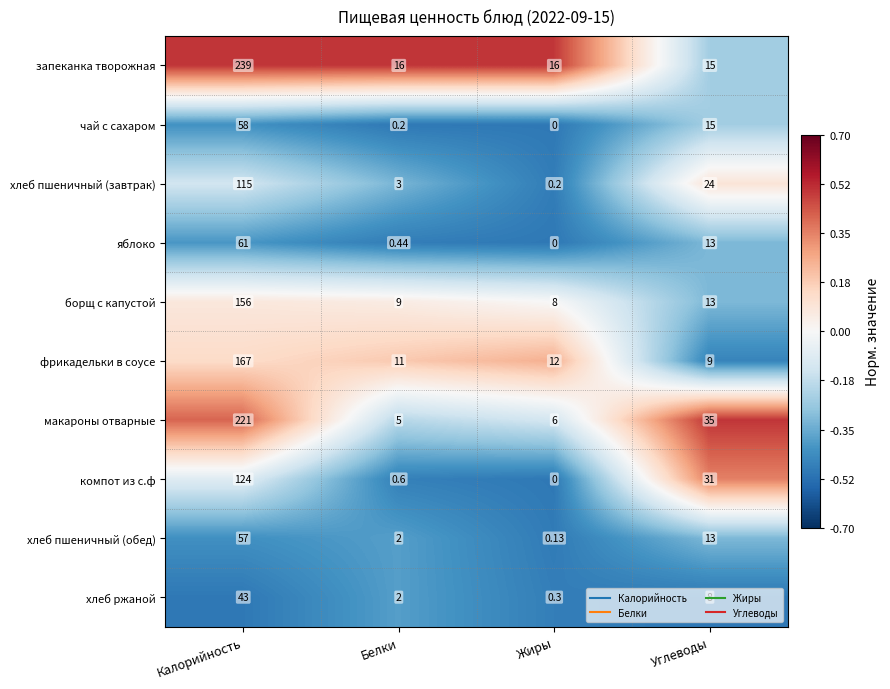

At which category does the chart reach its minimum across all series?

Жиры